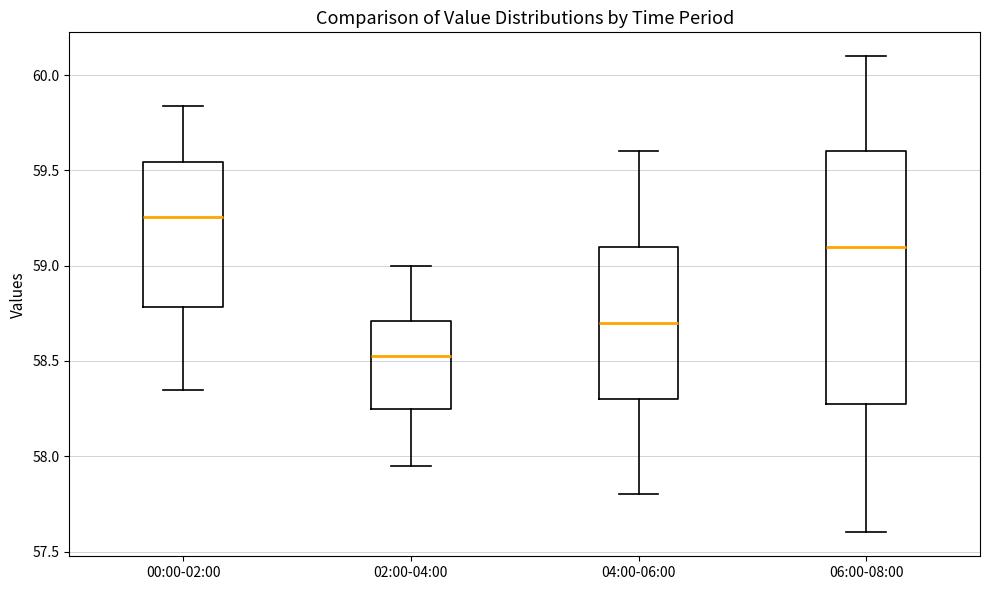

Comparing the boxes themselves (not the whiskers), which one is the tallest?

06:00-08:00